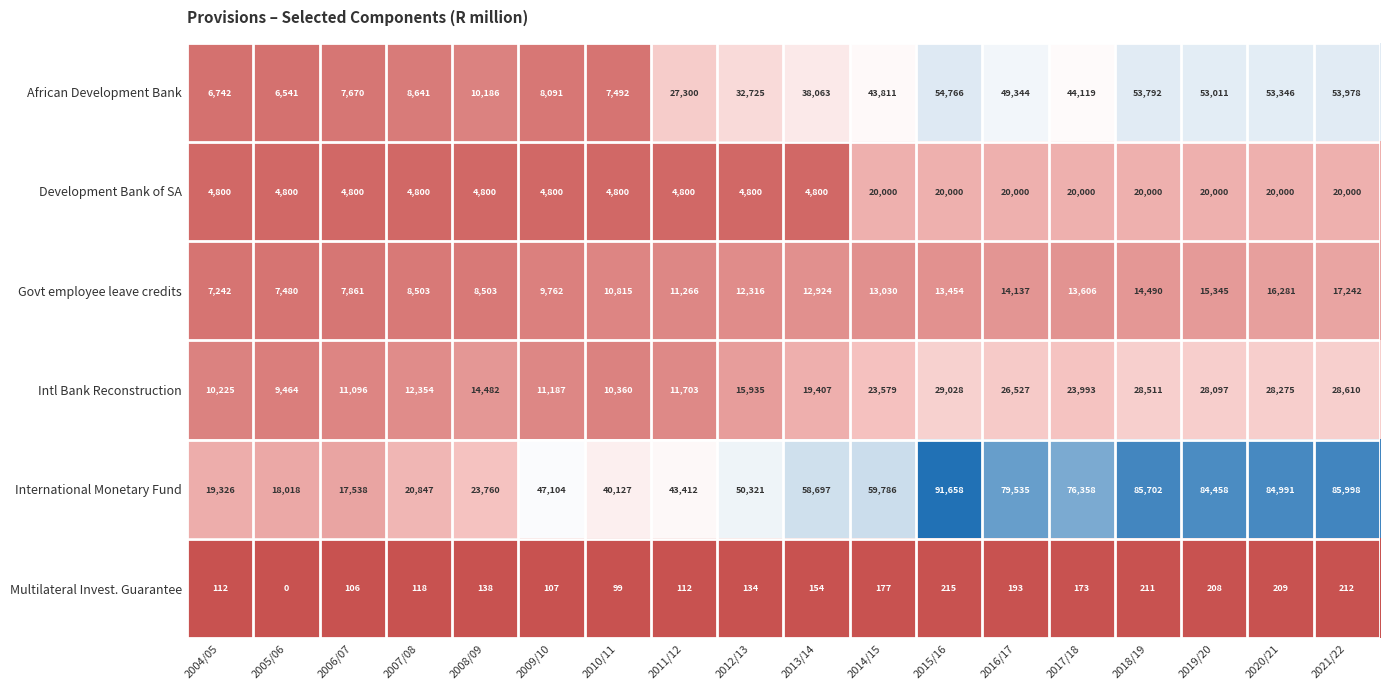

How many data points does each series have?

18